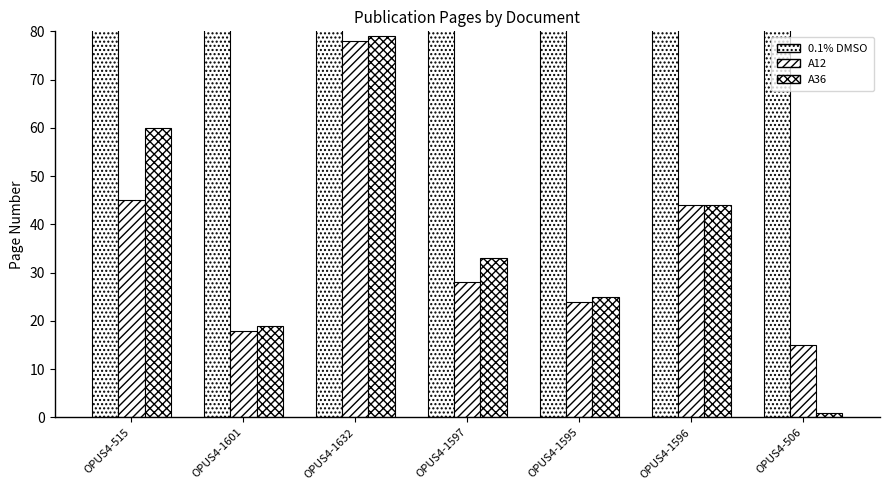

Is it true that A12 equals 27 at OPUS4-1601?

False